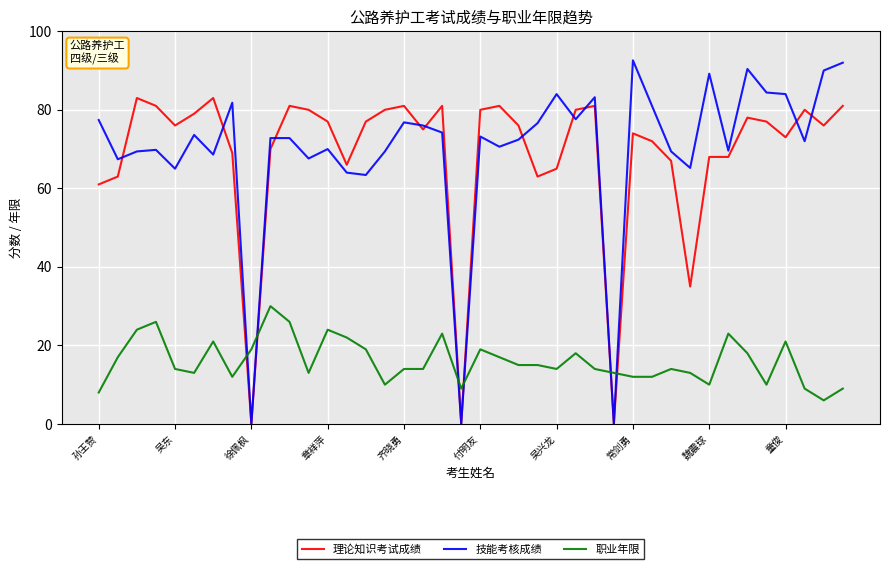

What is the difference between the maximum and second lowest values in the 职业年限 series?

22.0